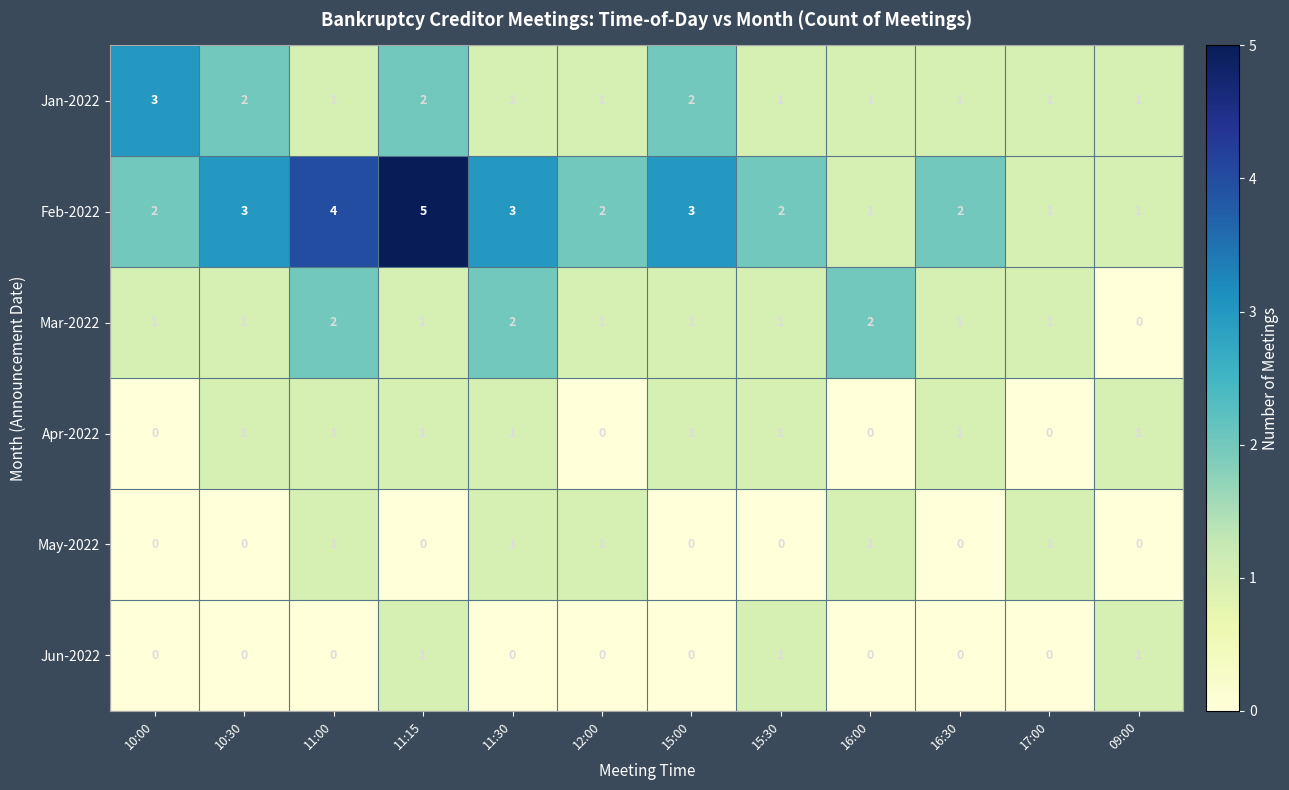

Which series has the widest spread of values?

Feb-2022